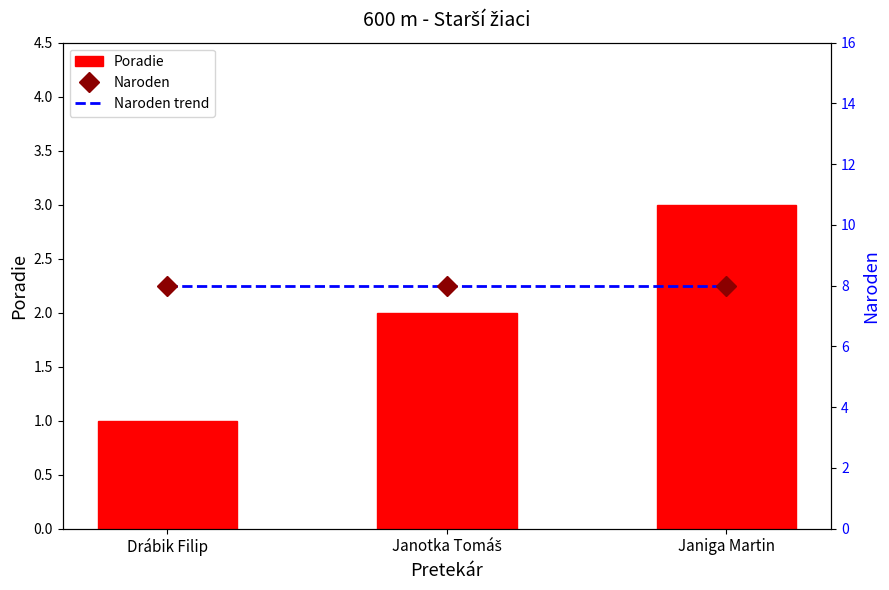

Which series has the widest spread of values?

Poradie